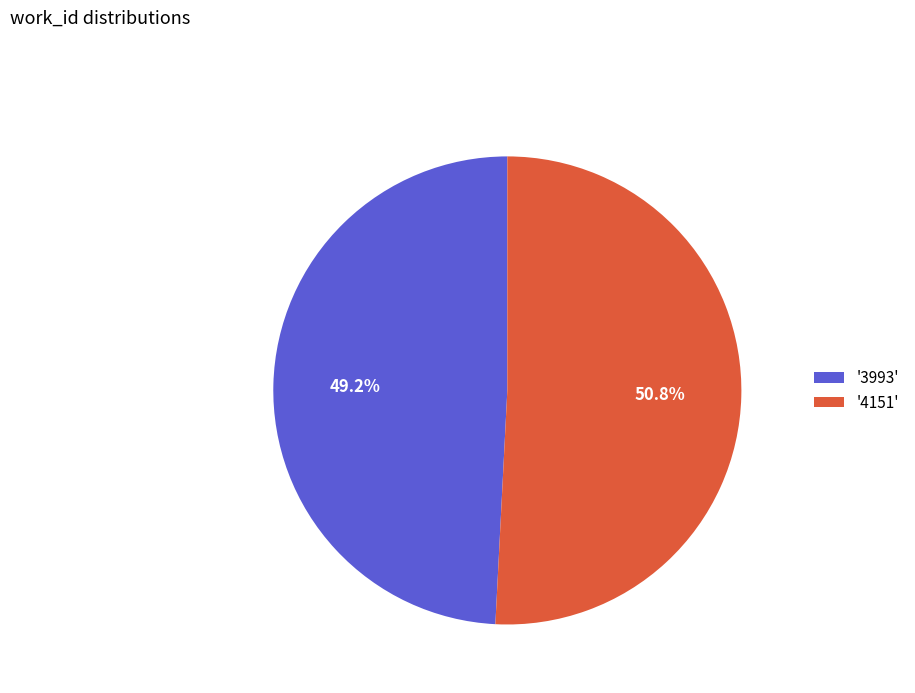

What is the majority slice?

'4151'